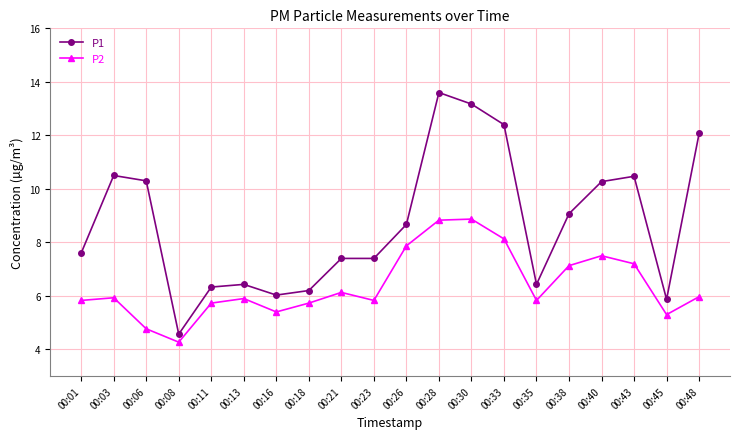

At which category does P2 reach its first local valley?

00:08